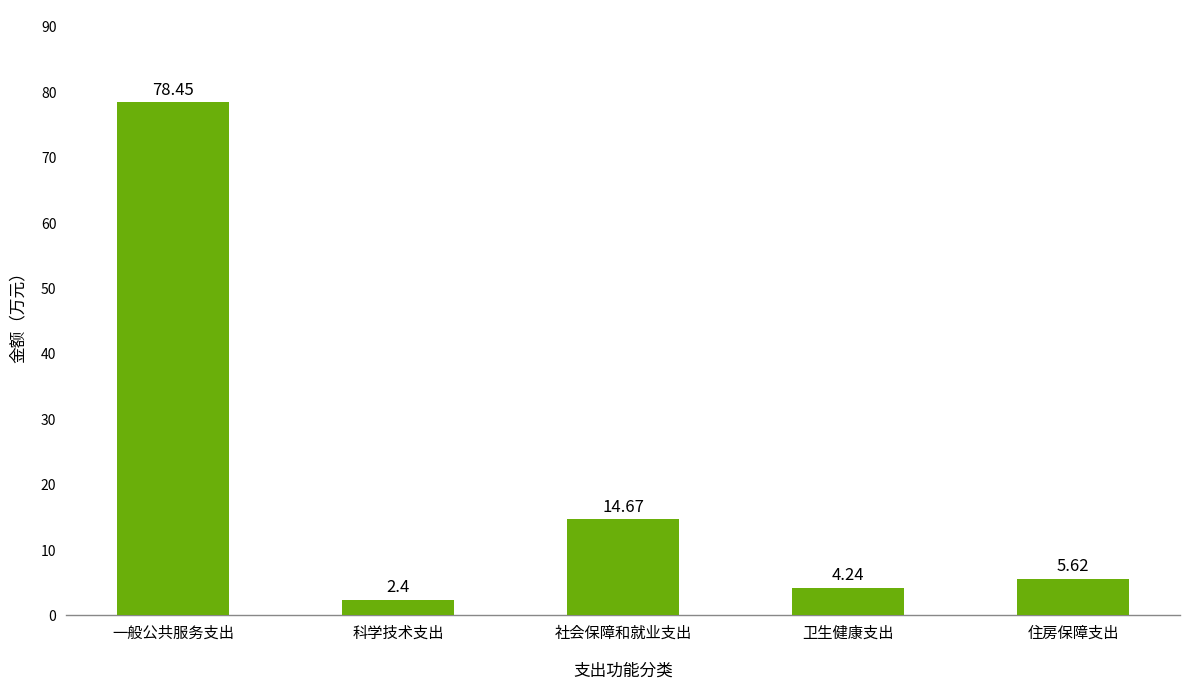

List the labels in order of value, largest first.

一般公共服务支出, 社会保障和就业支出, 住房保障支出, 卫生健康支出, 科学技术支出